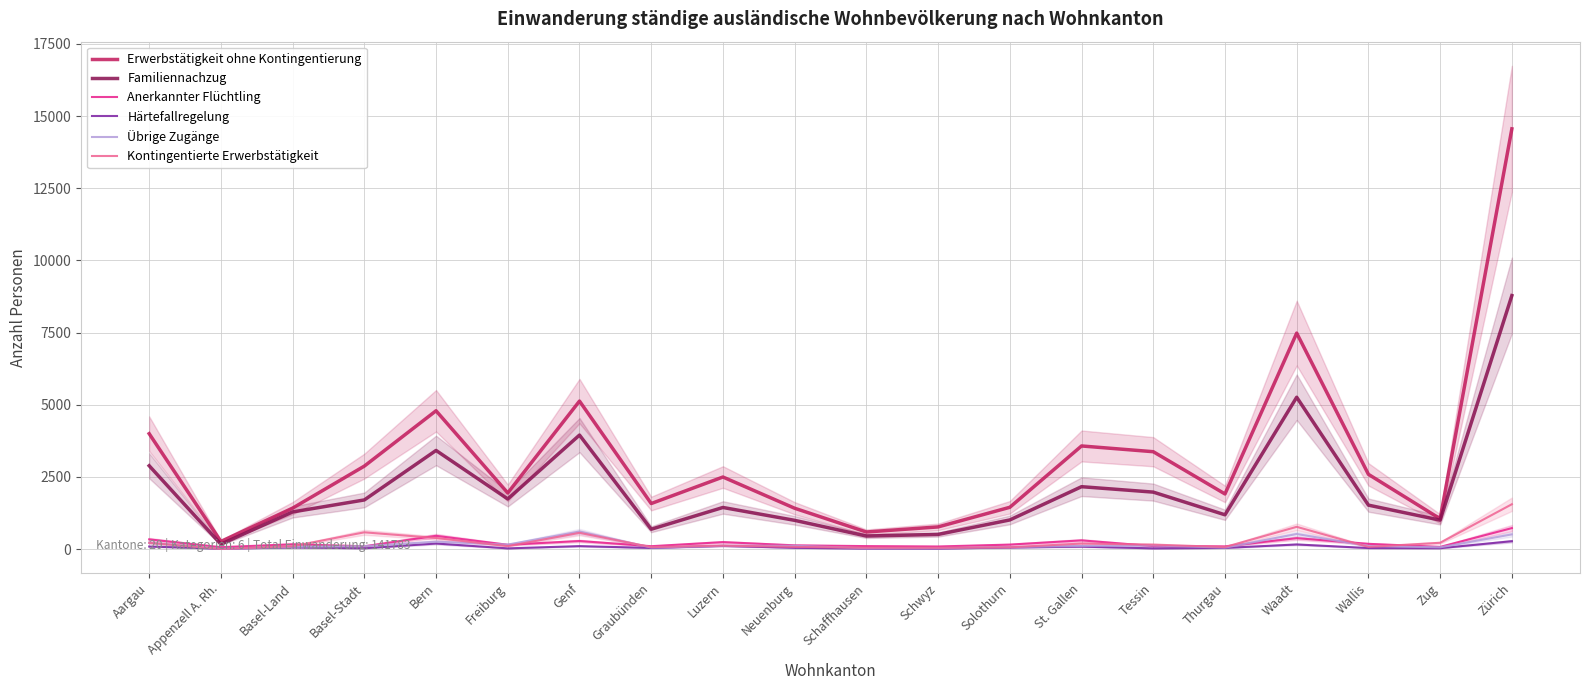

Where does the Erwerbstätigkeit ohne Kontingentierung series first go above 2494?

Aargau